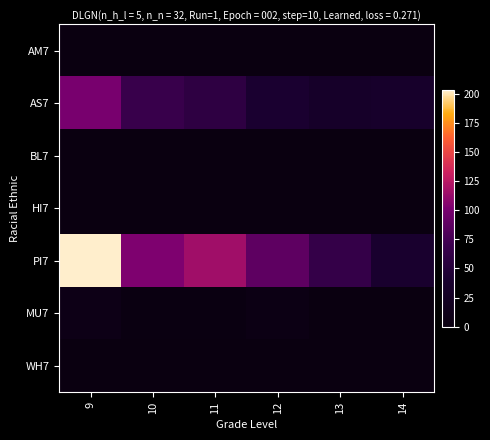

Which series has the largest total across all categories?

PI7